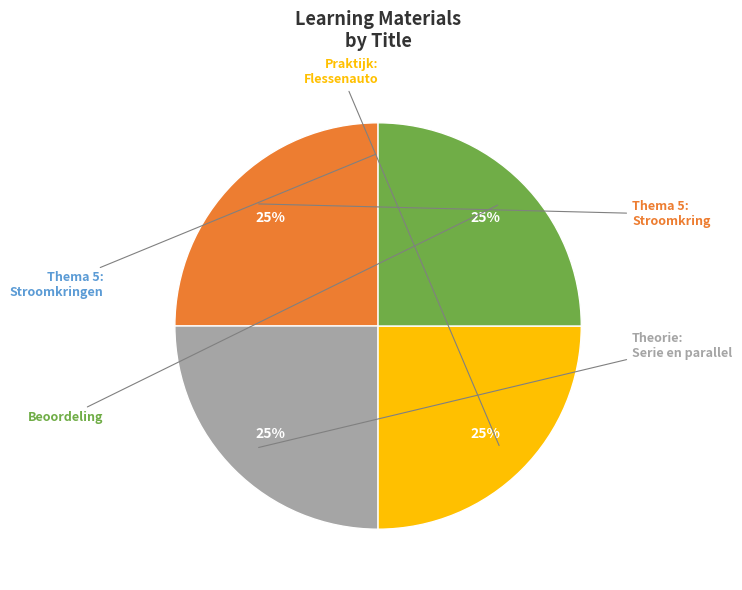

Is there a majority slice in this chart?

No